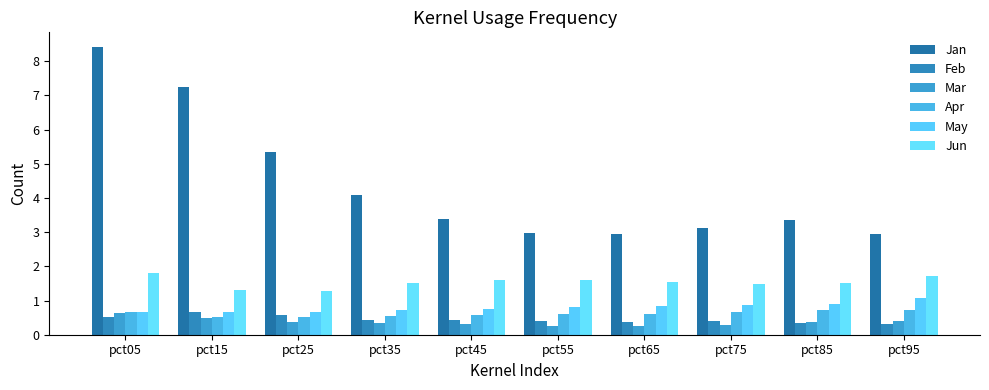

What is the spread (max minus min) of values at pct55?

2.7